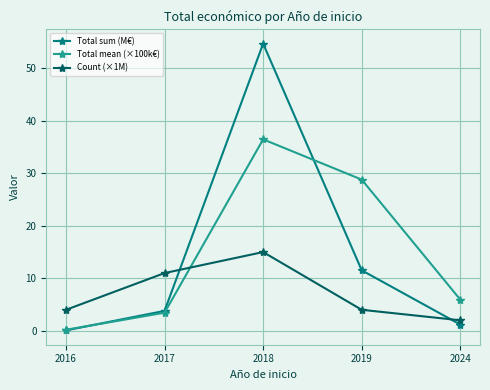

Which series changed the most between 2018 and 2024?

Total sum (M€)